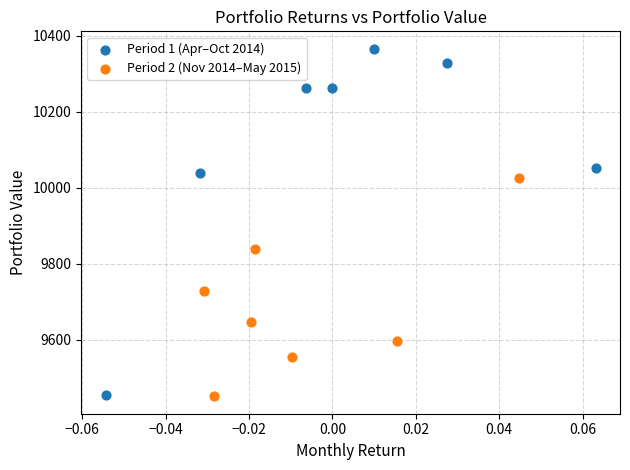

What are all the series names shown in the legend?

Period 1 (Apr–Oct 2014), Period 2 (Nov 2014–May 2015)